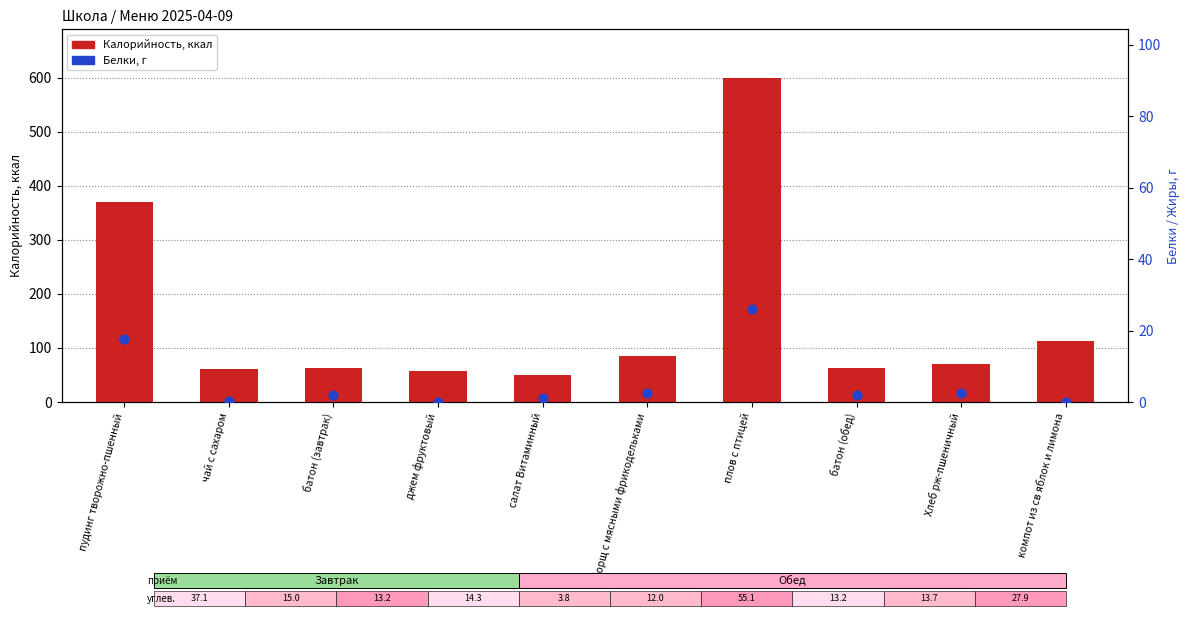

What is the total value across all series at салат Витаминный?

52.1